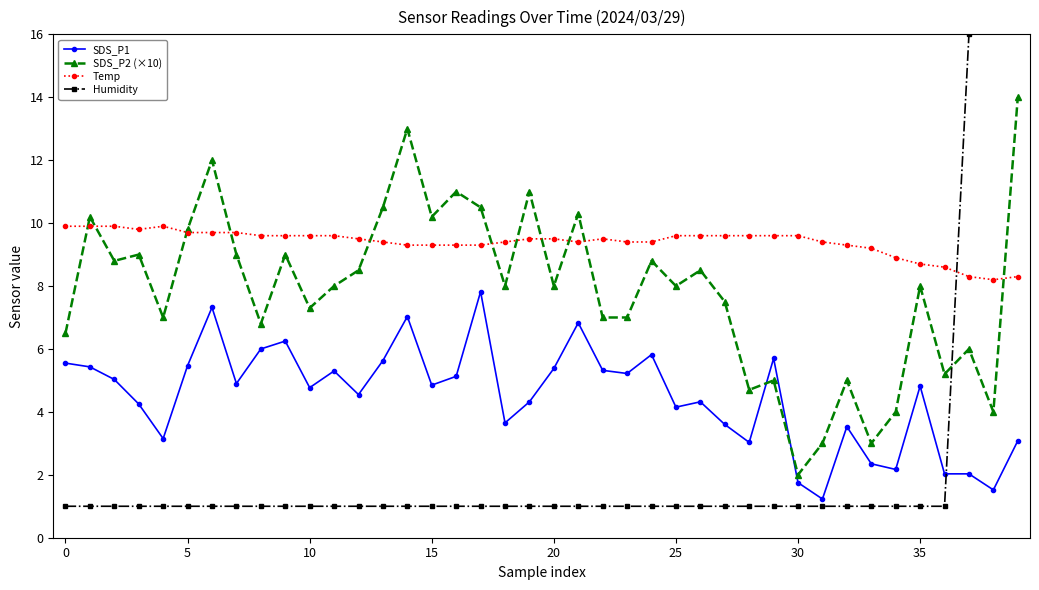

What are all the series names shown in the legend?

SDS_P1, SDS_P2 (×10), Temp, Humidity